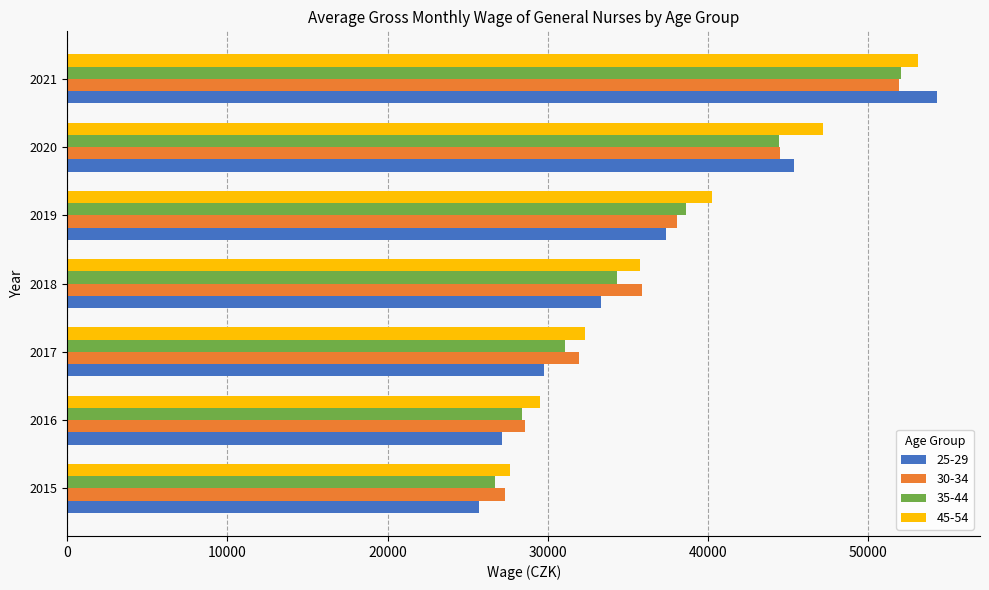

Rank the categories by 45-54 value from highest to lowest.

2021, 2020, 2019, 2018, 2017, 2016, 2015